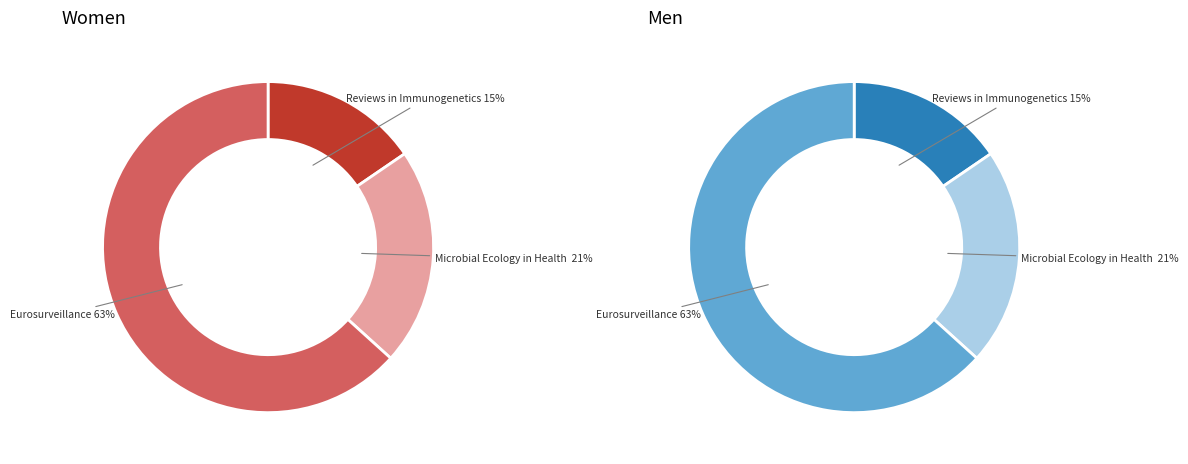

To the nearest percent, what percentage of the pie is Microbial Ecology in Health and Disease (Rank 2)?

21%